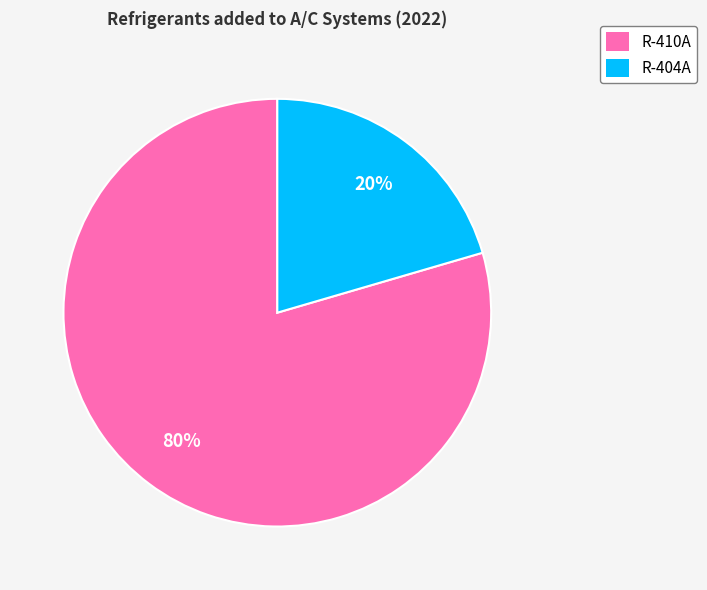

To the nearest percent, what is the combined percentage of R-410A and R-404A?

100%